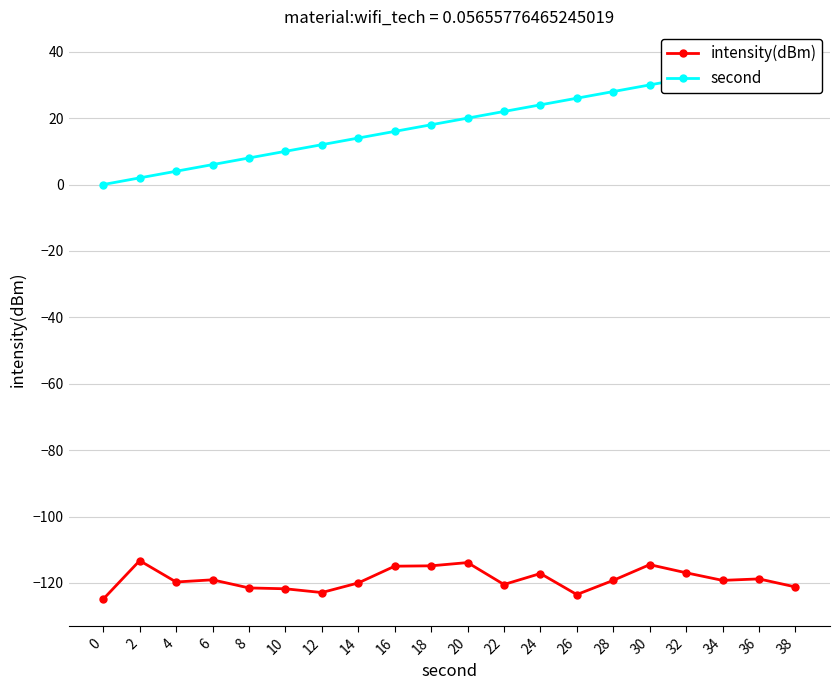

Count the number of categories in the chart.

20